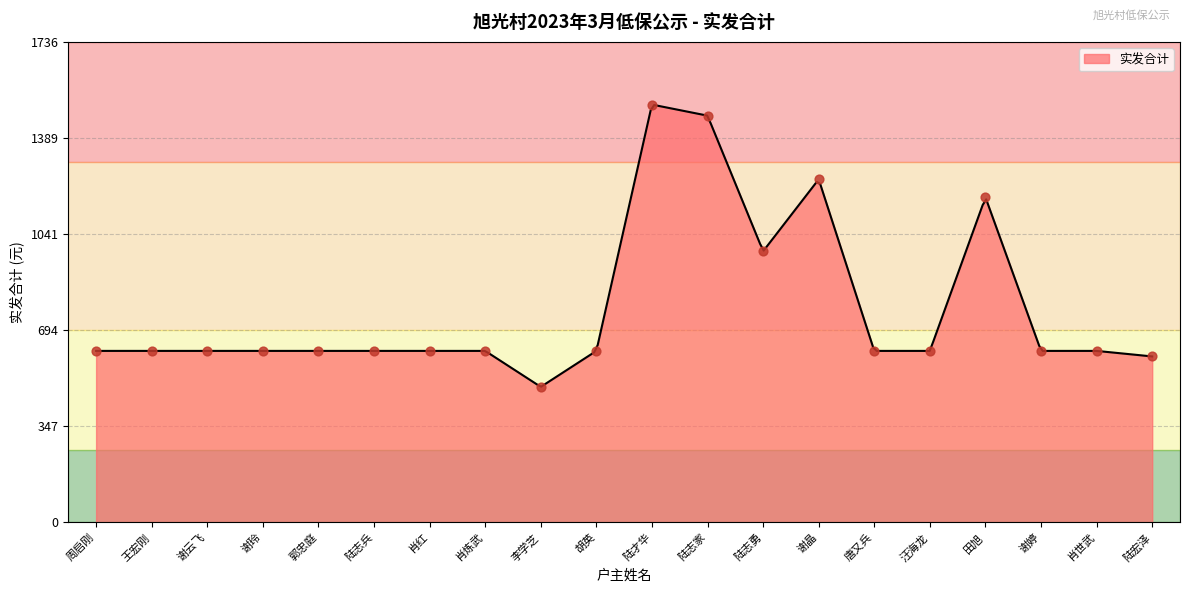

Approximately how many times larger is the value at 陆宏泽 compared to 周启刚?

1.0